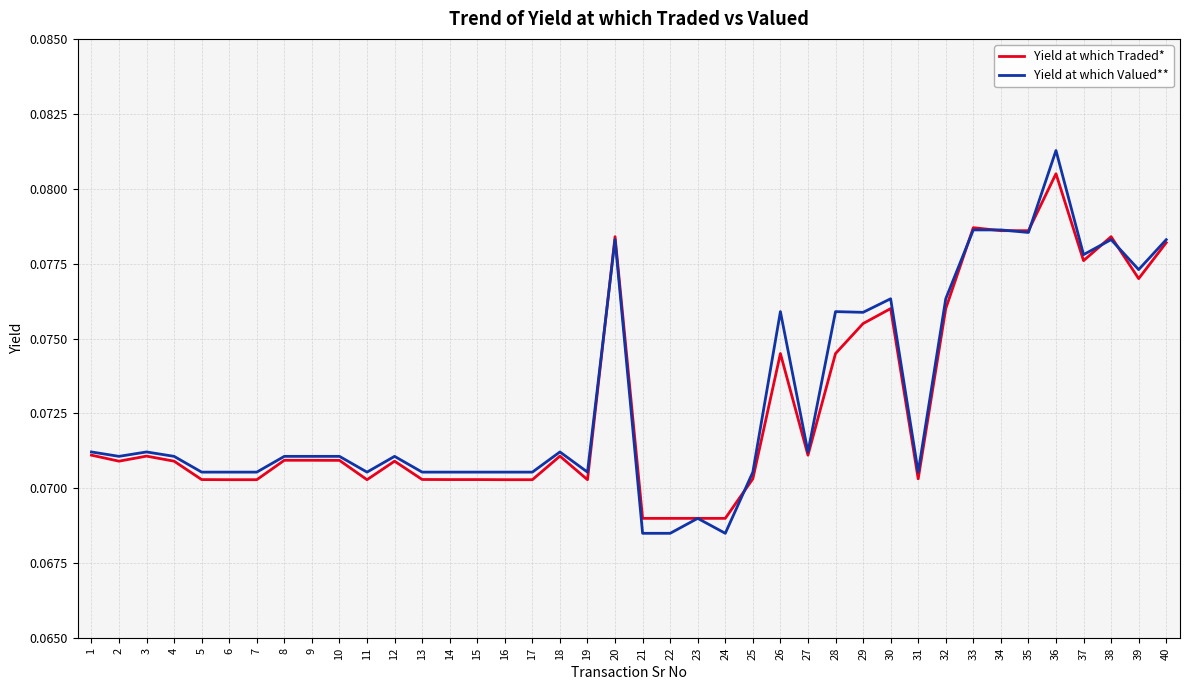

Is the value of Yield at which Traded* at 20 greater than the value of Yield at which Valued** at 39?

Yes